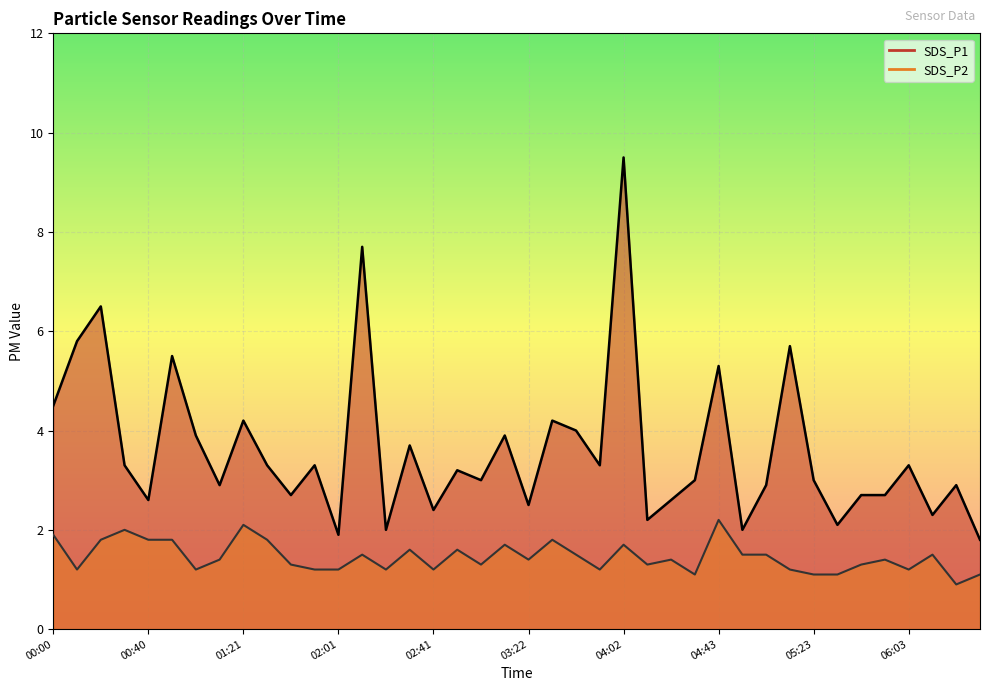

At which label is SDS_P1 closest to 5?

04:43